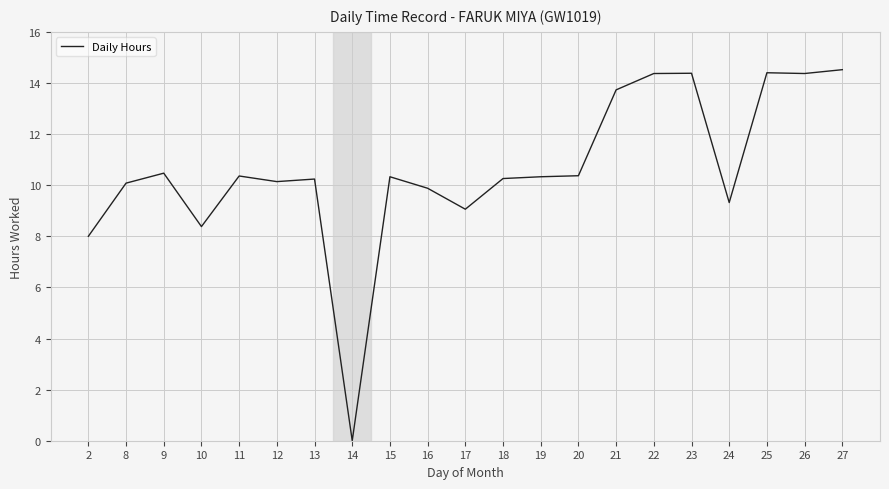

The chart shows a value of 10.3 at 15. True or false?

True